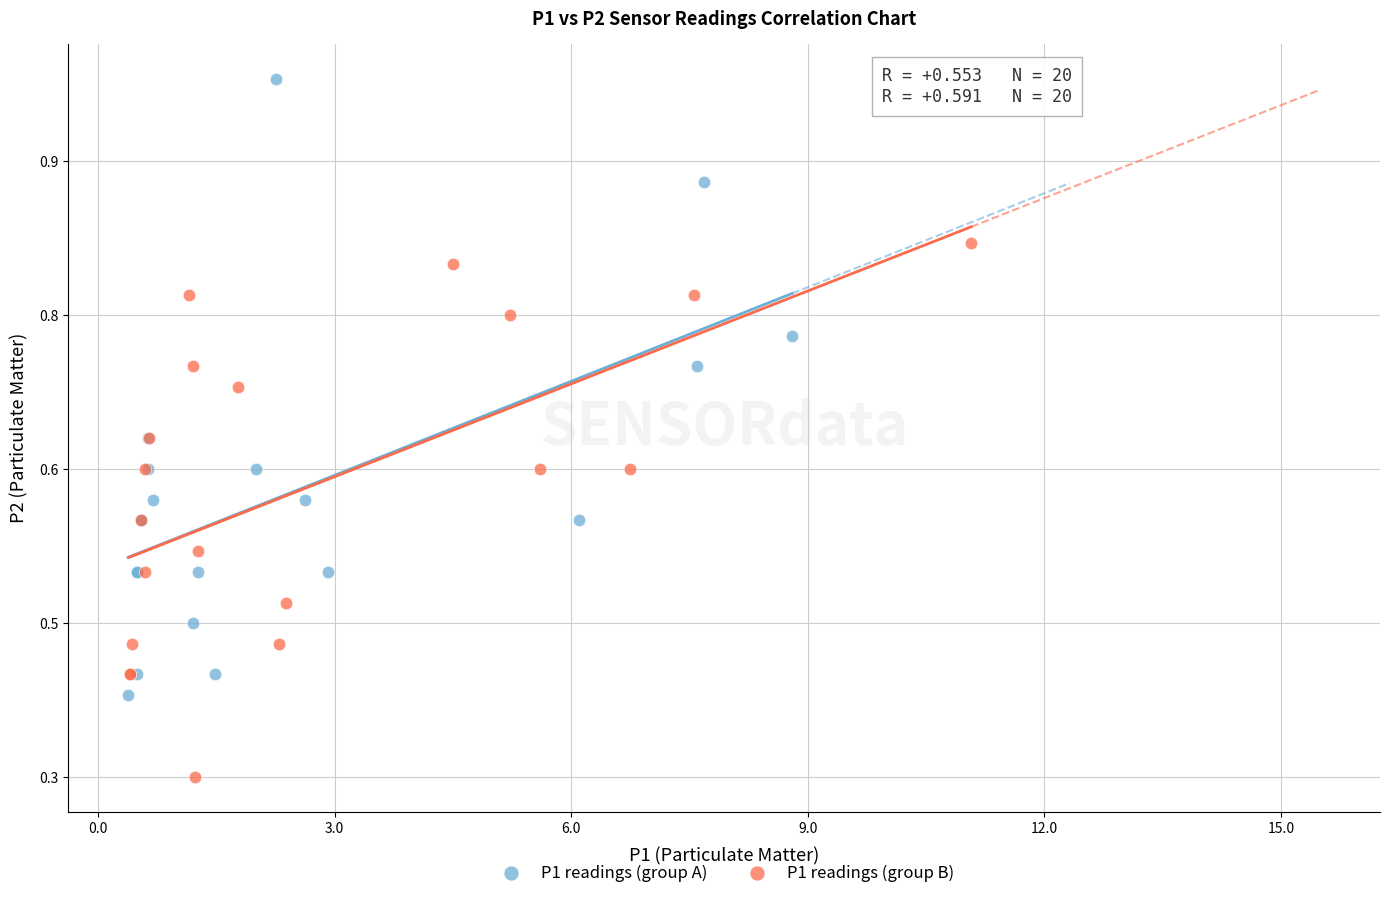

What are all the series names shown in the legend?

P1 readings (group A), P1 readings (group B)